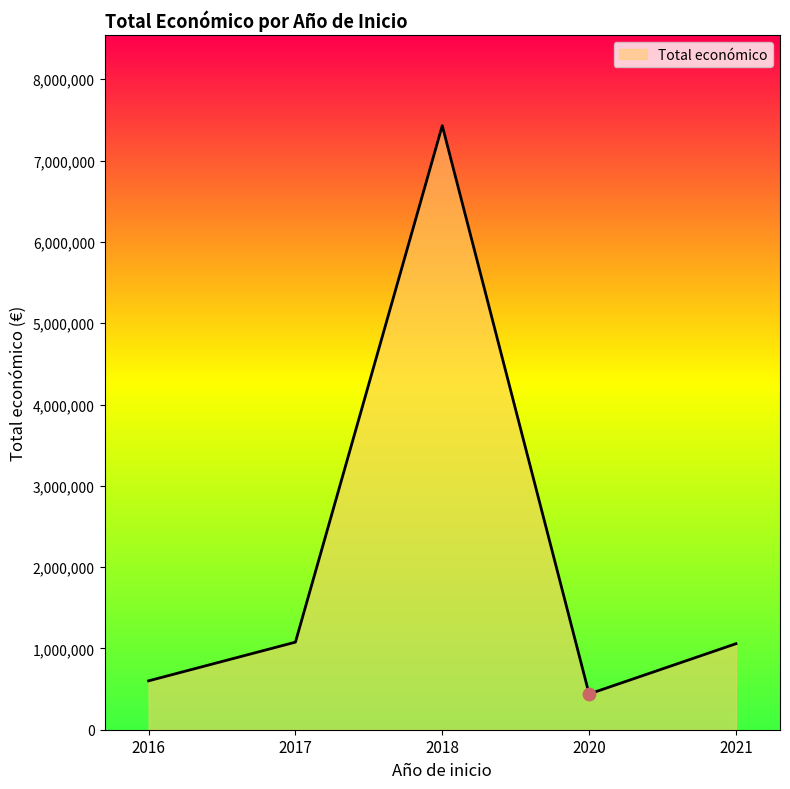

Approximately how many times larger is the value at 2017 compared to 2020?

2.5